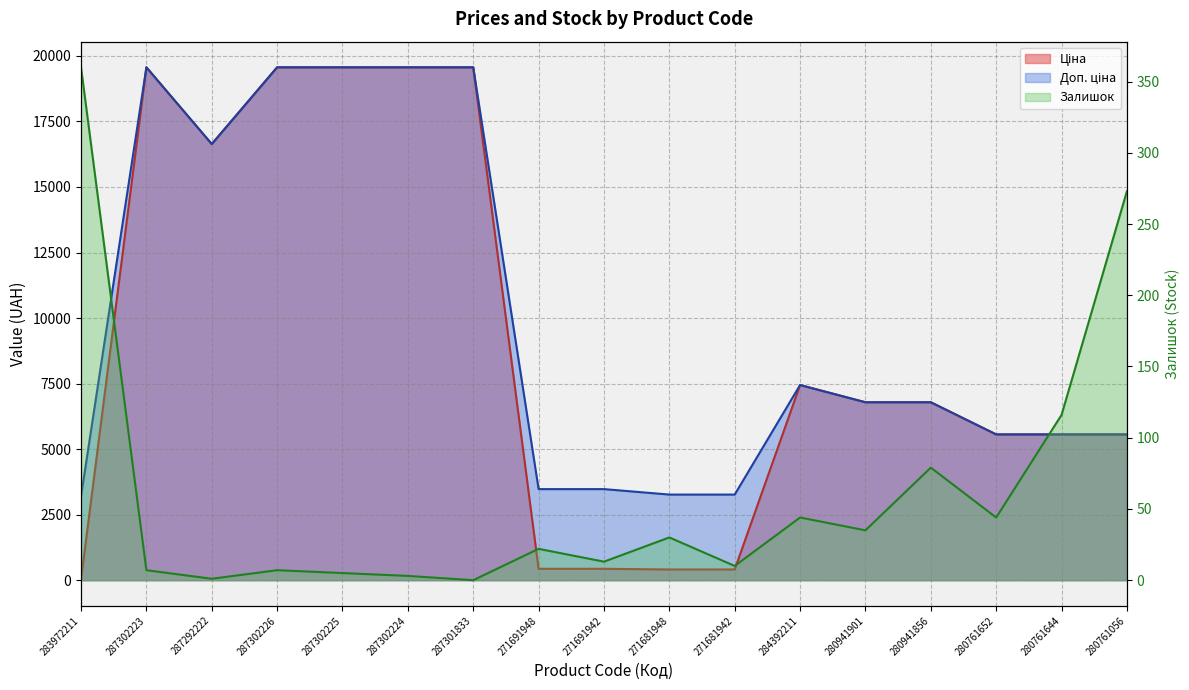

Which series has the widest spread of values?

Ціна